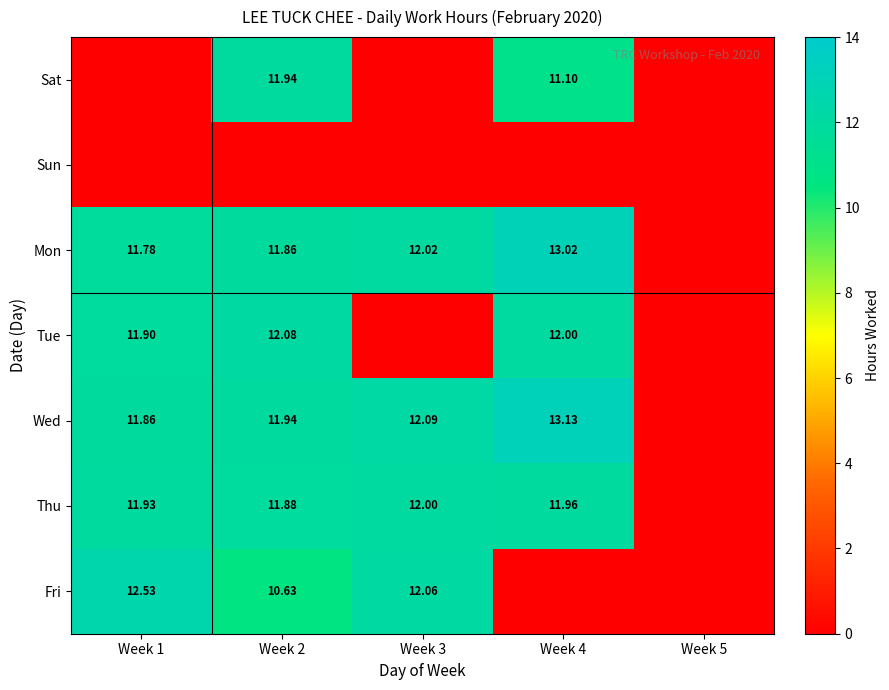

Is the value of Mon at Week 4 greater than the value of Tue at Week 1?

Yes